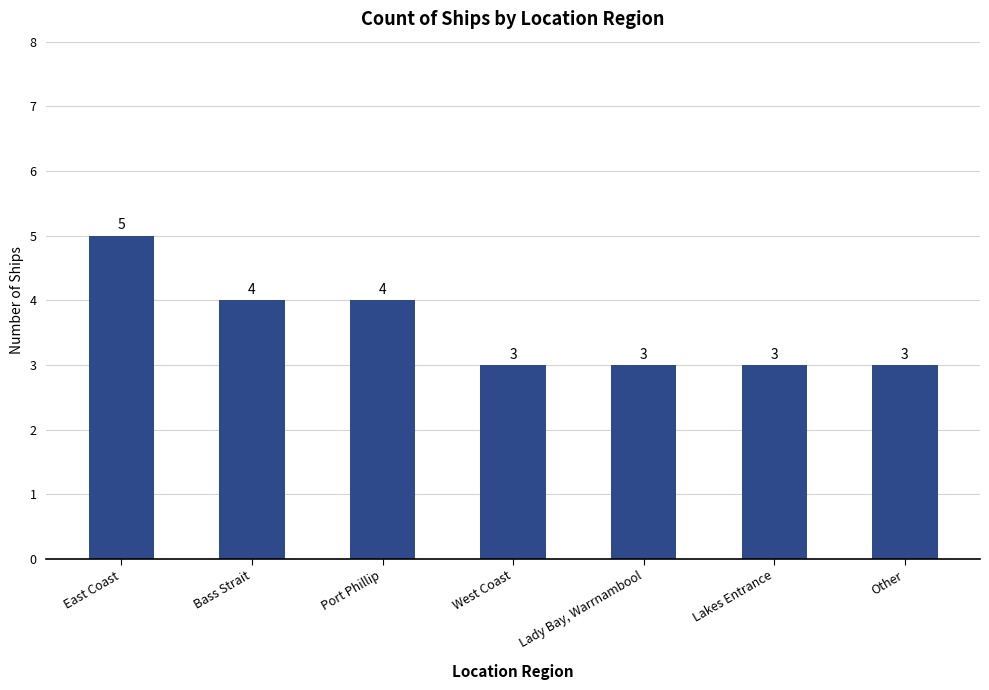

How many data points are above 3?

3